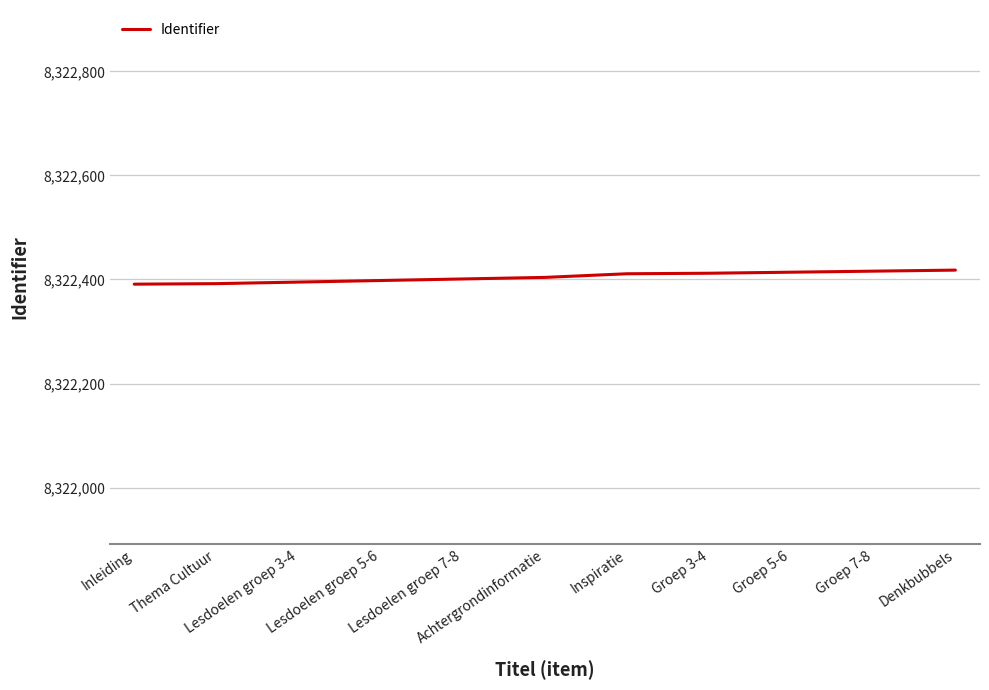

What is the change in value from Inleiding to Denkbubbels?

+27